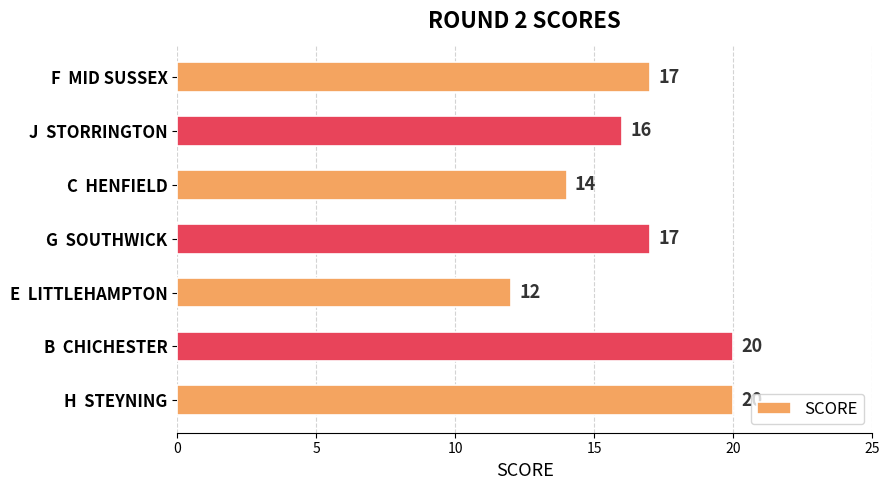

What is the difference between the second highest and second lowest values?

6